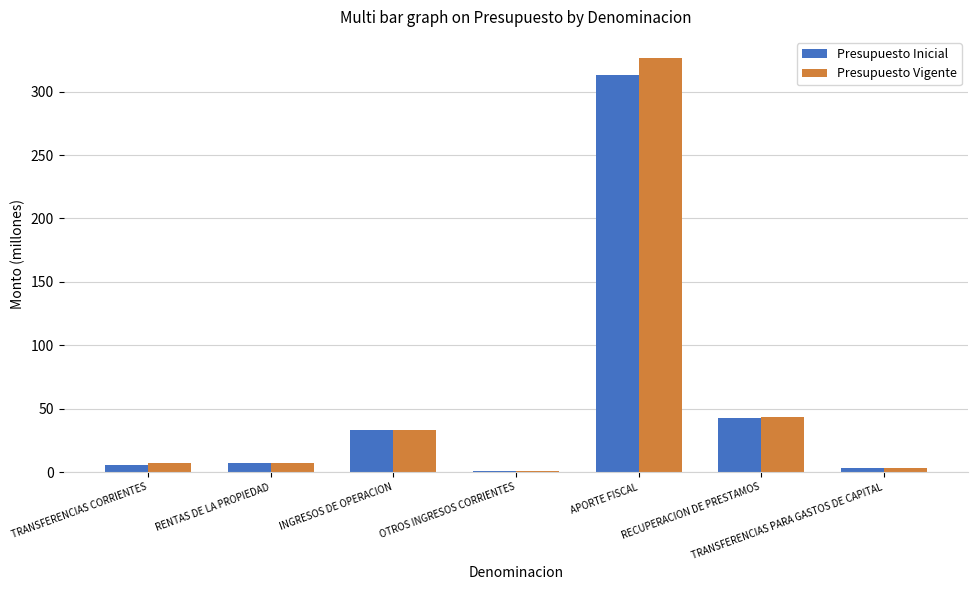

What is the minimum value for Presupuesto Inicial?

1.2